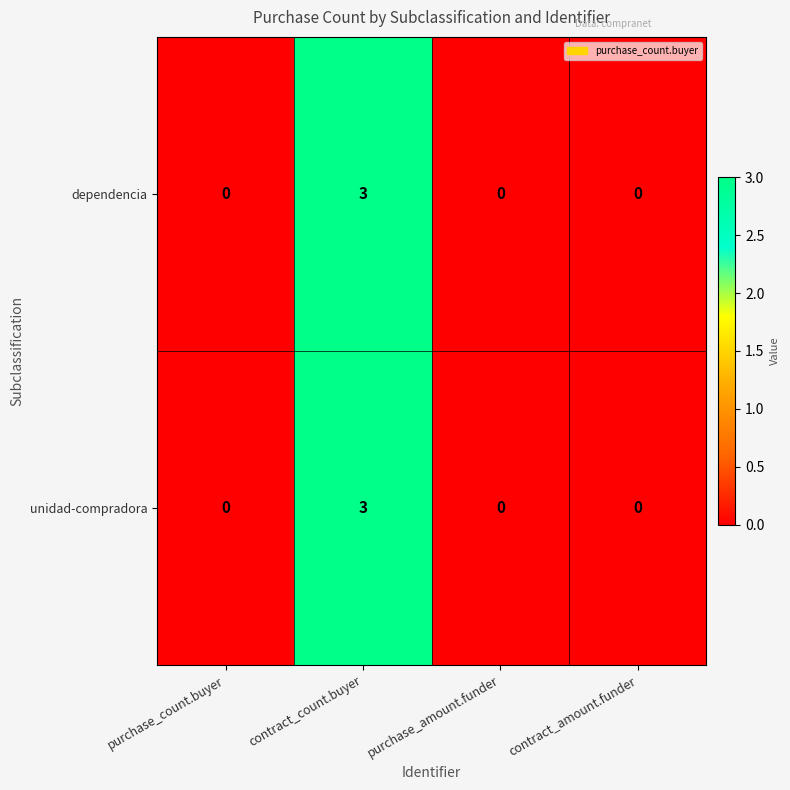

At which category is the sum across all series the highest?

contract_count.buyer